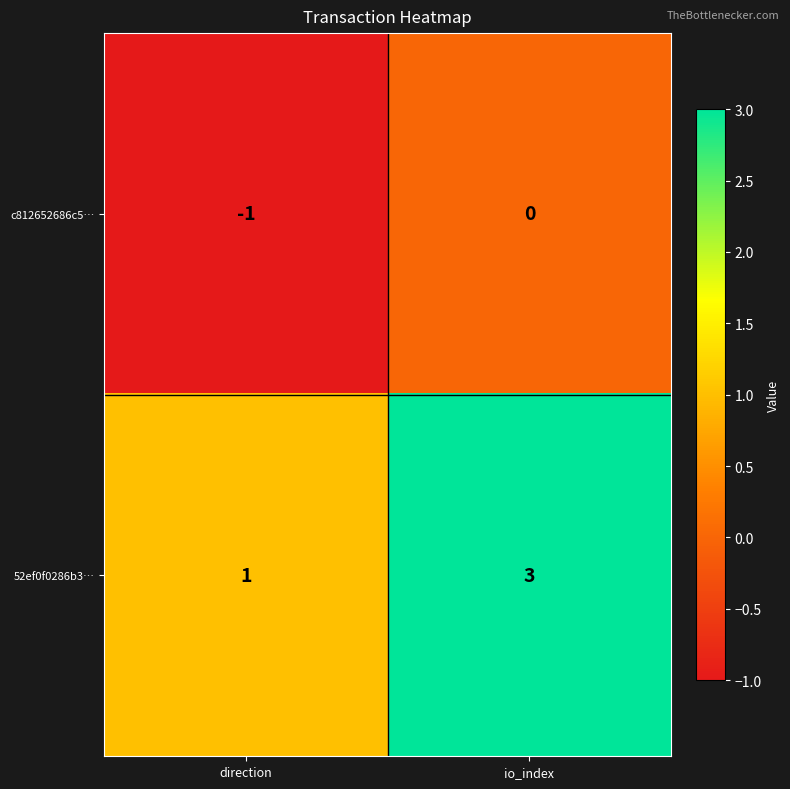

Which series has the widest spread of values?

52ef0f0286b3…